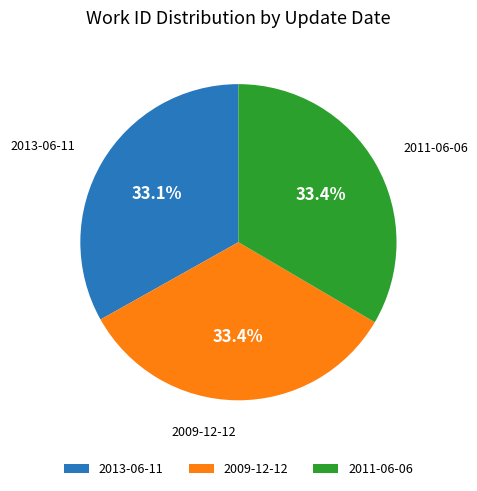

What percentage is the 2009-12-12 slice, to the nearest percent?

33%